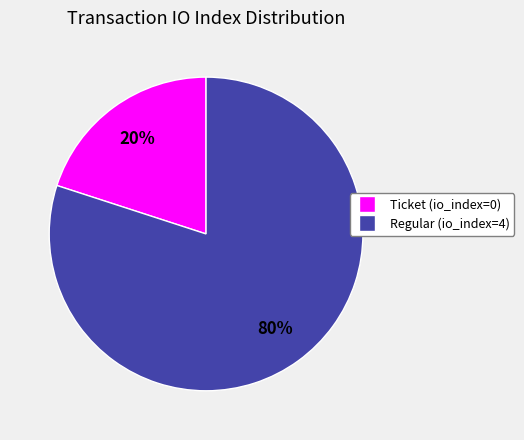

How many segments does this pie chart have?

2